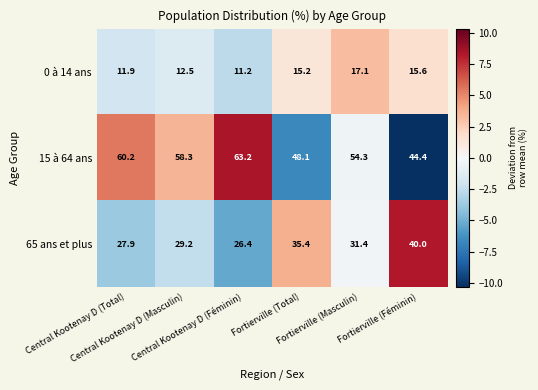

Which series has the largest range (max minus min)?

15 à 64 ans